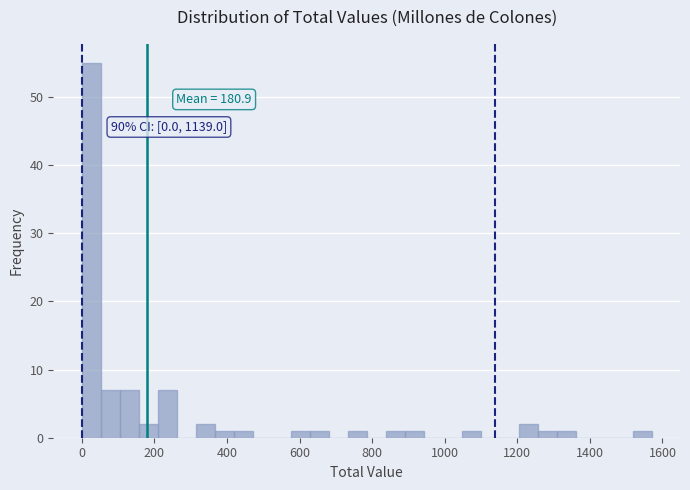

Around what value on the x-axis is the tallest bar? Give the approximate position of its centre, as read against the axis.

20